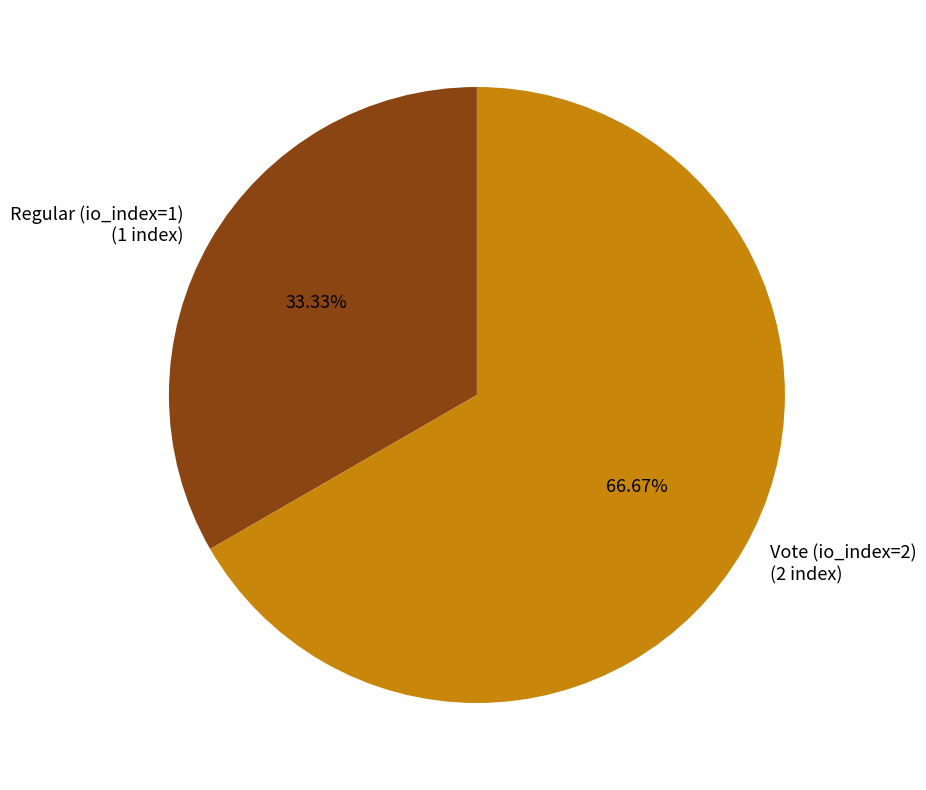

Between Vote (io_index=2) and Regular (io_index=1), which is larger?

Vote (io_index=2)